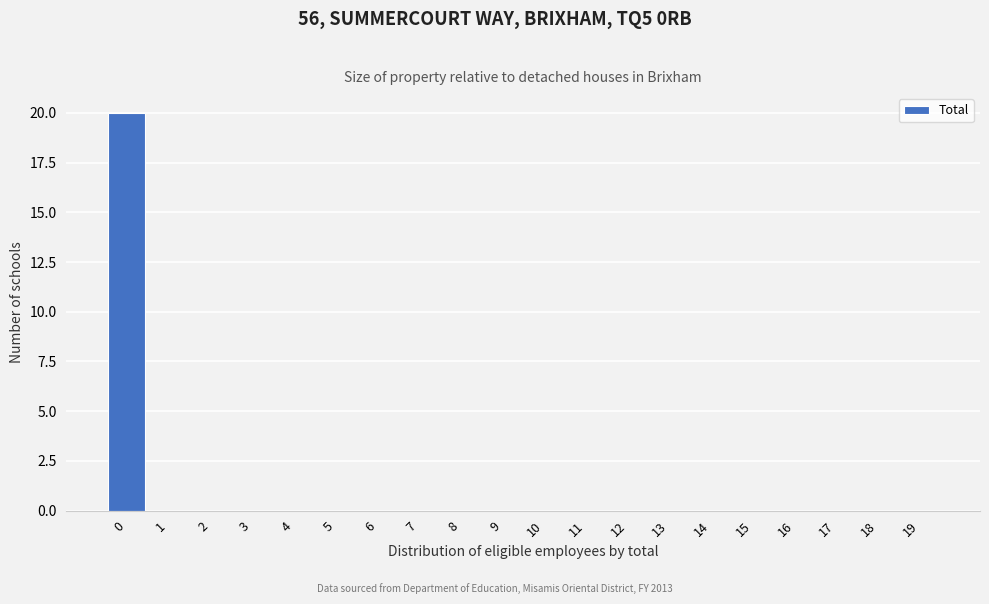

Reading right to left, extract all data points from this chart.

19=0	18=0	17=0	16=0	15=0	14=0	13=0	12=0	11=0	10=0	9=0	8=0	7=0	6=0	5=0	4=0	3=0	2=0	1=0	0=20